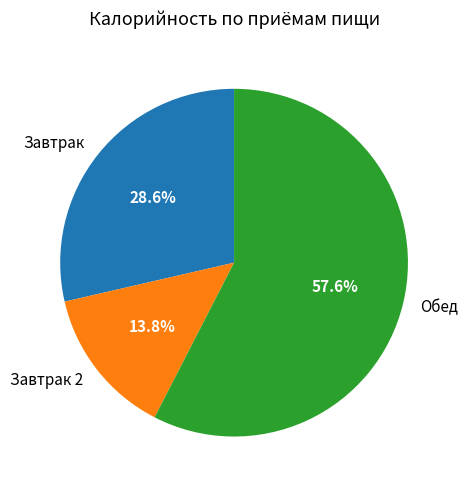

Which has a higher value, Обед or Завтрак?

Обед